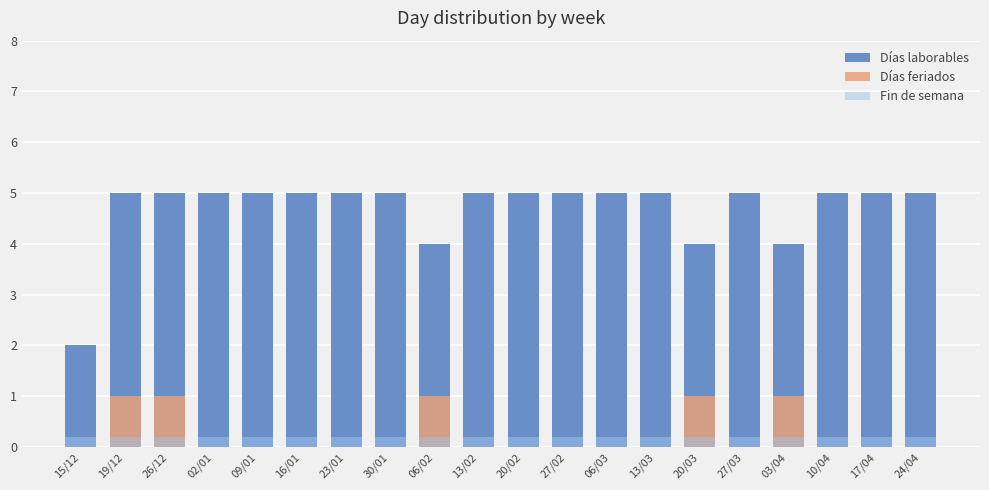

How many bars are there in each group?

3